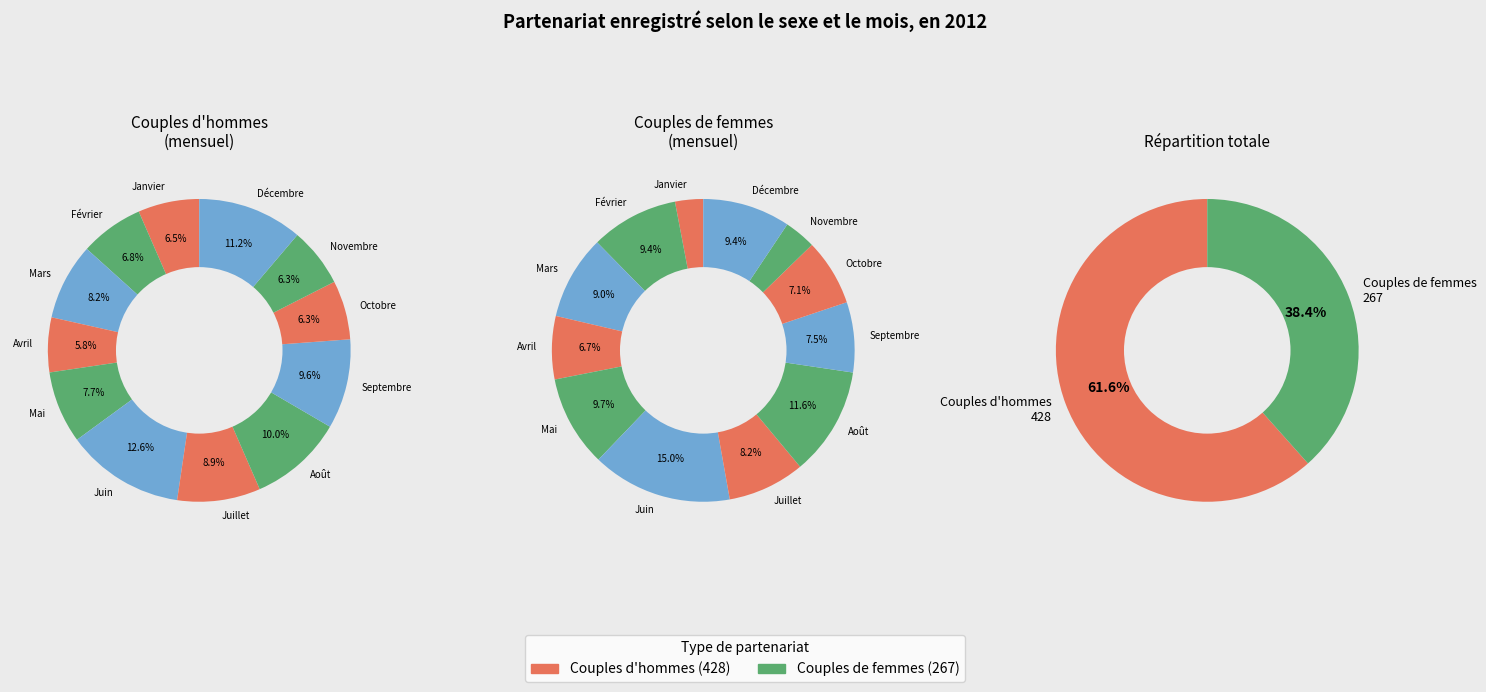

Combined, what portion of the pie is Janvier and Mai?

14.3%